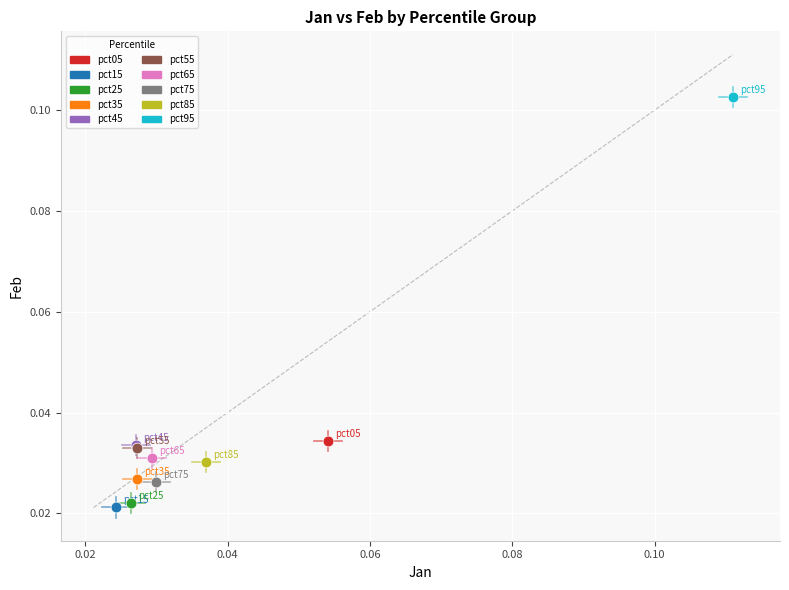

What are all the series names shown in the legend?

pct05, pct15, pct25, pct35, pct45, pct55, pct65, pct75, pct85, pct95